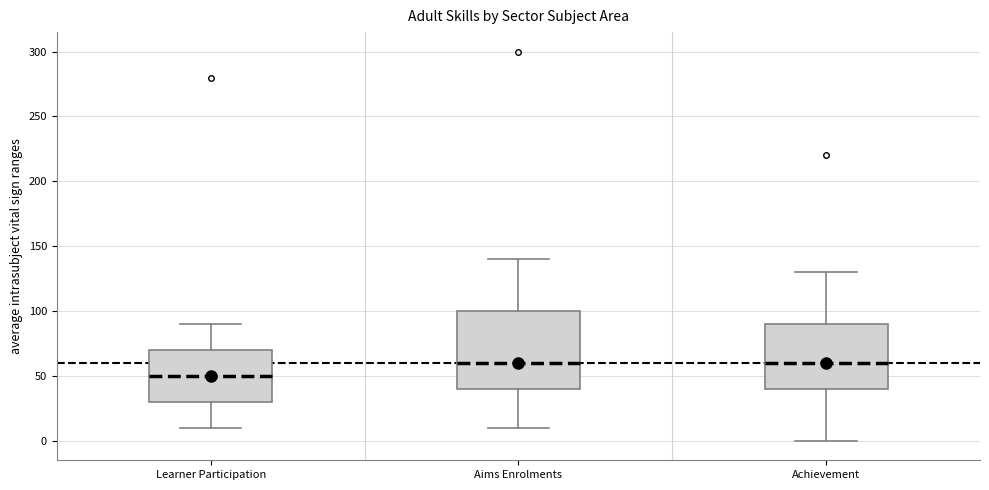

Which box is the tallest, from its lower edge to its upper edge?

Aims Enrolments